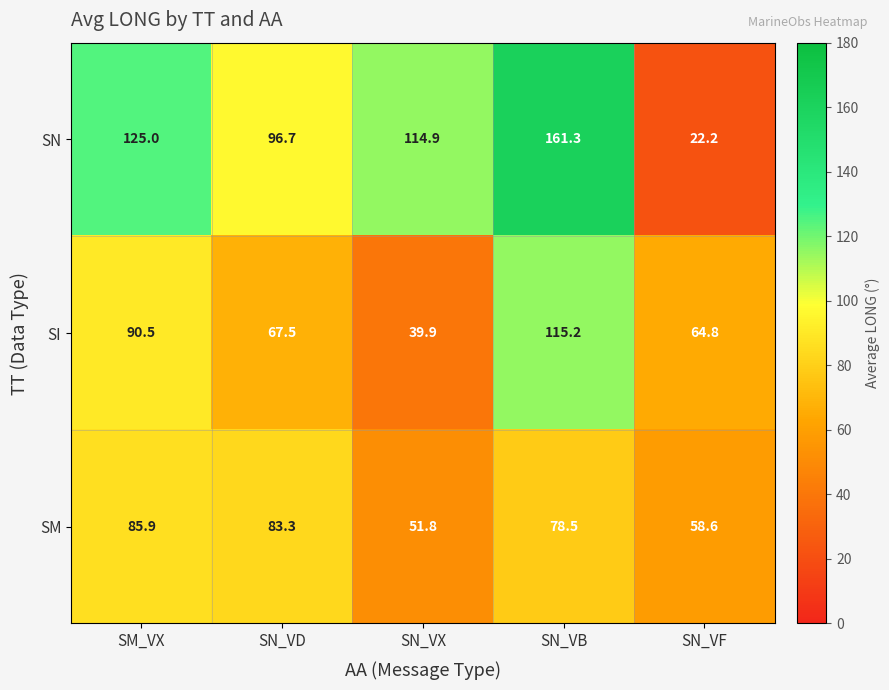

The value of SM at SM_VX is 147.7. True or false?

False